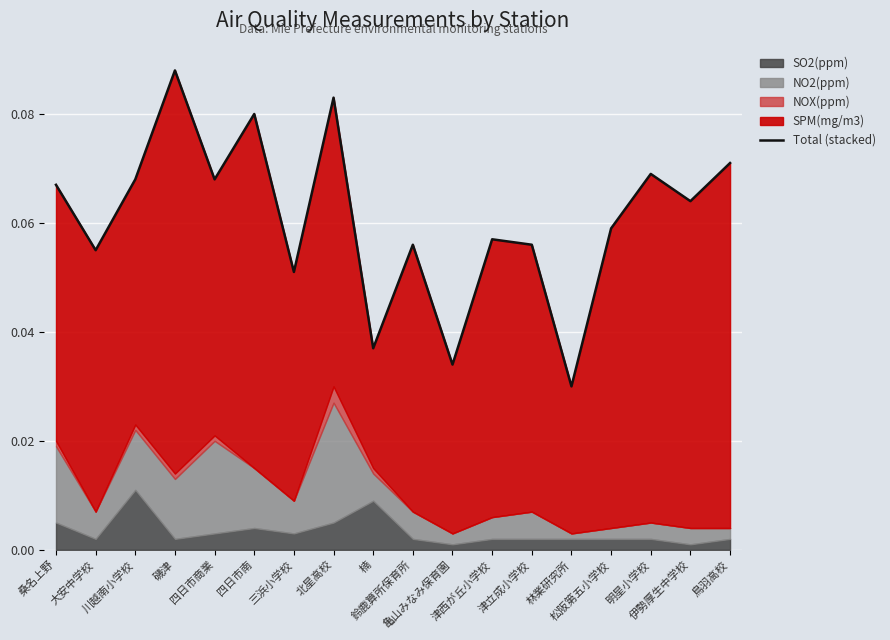

Rank the categories by value from highest to lowest.

磯津, 北星高校, 四日市南, 鳥羽高校, 明星小学校, 川越南小学校, 四日市商業, 桑名上野, 伊勢厚生中学校, 松阪第五小学校, 津西が丘小学校, 鈴鹿算所保育所, 津立成小学校, 大安中学校, 三浜小学校, 楠, 亀山みなみ保育園, 林業研究所